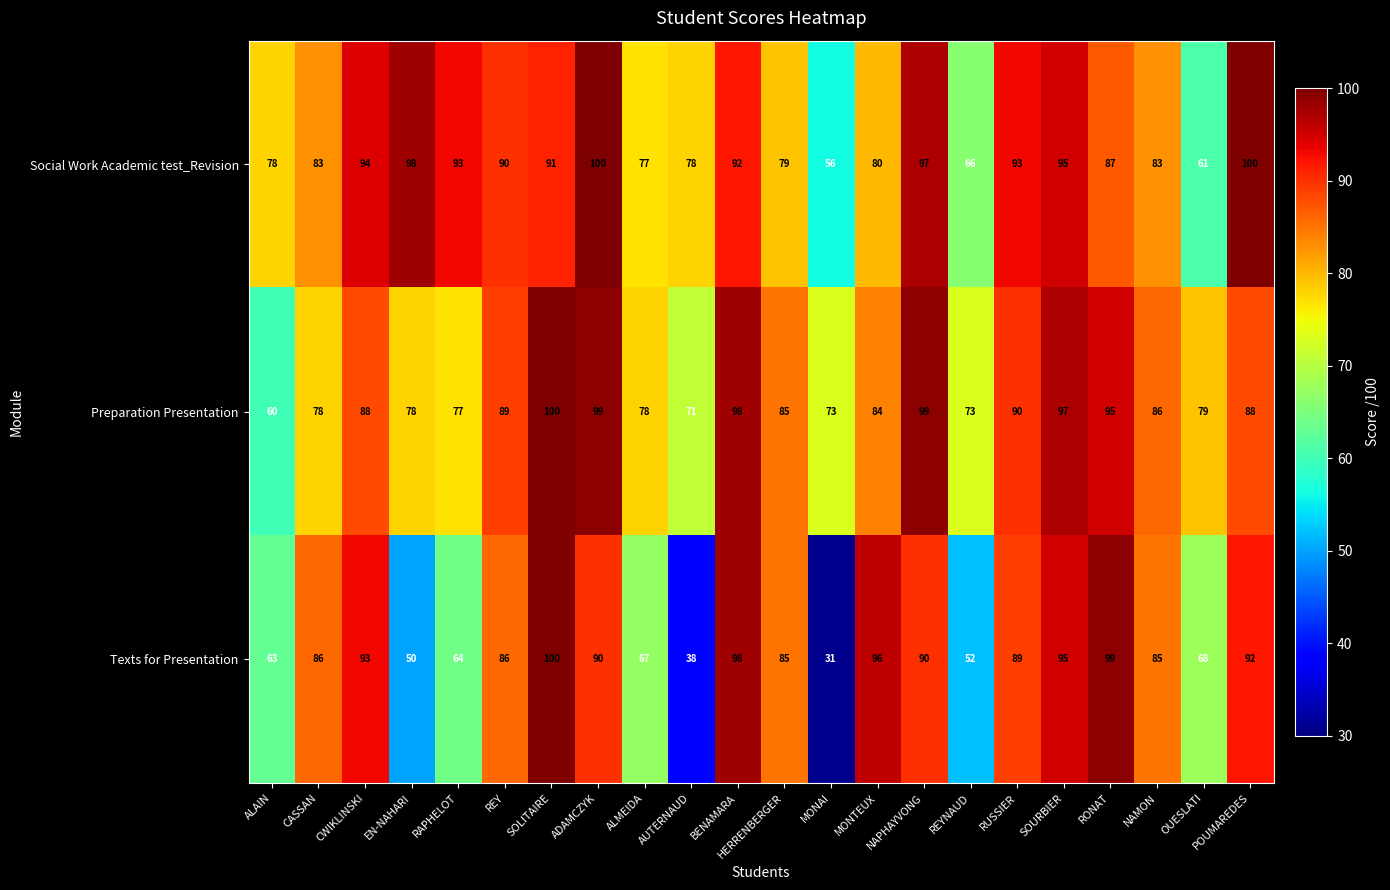

How many data points in Preparation Presentation are less than 86?

11